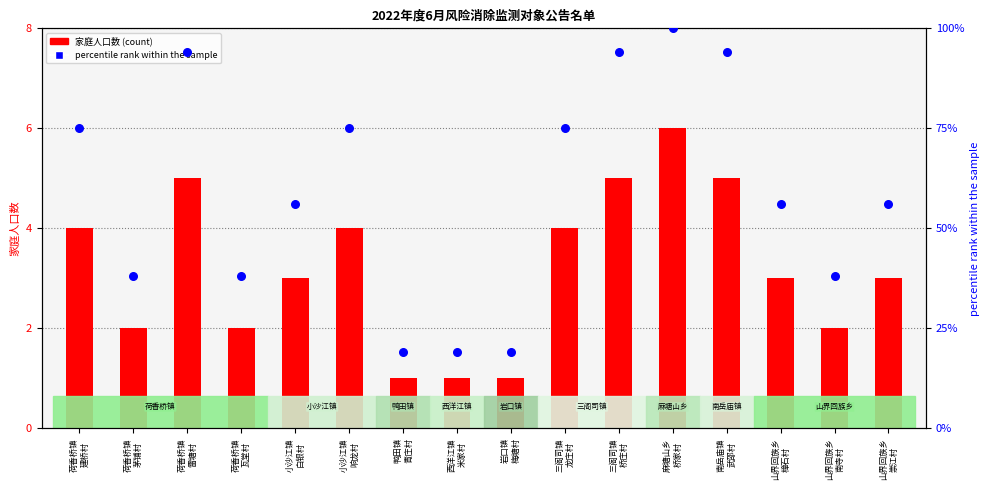

Is the value of 家庭人口数 at 山界回族乡
南寺村 greater than the value of percentile rank within the sample at 小沙江镇
白银村?

No